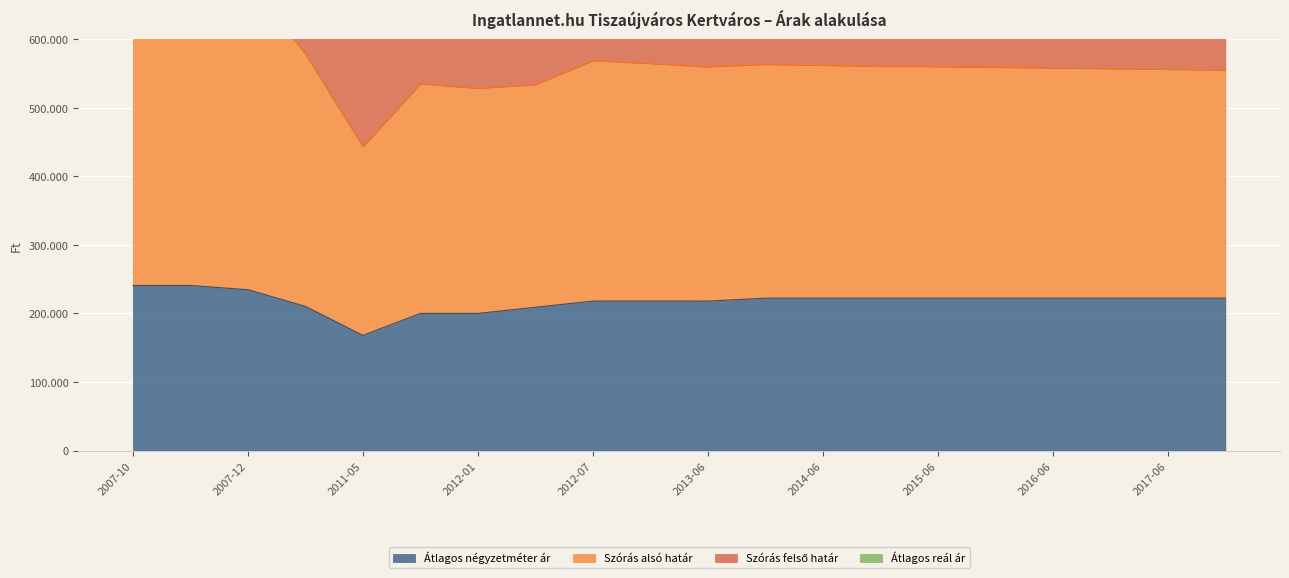

What is the lowest value of the Szórás felső határ series?

739036